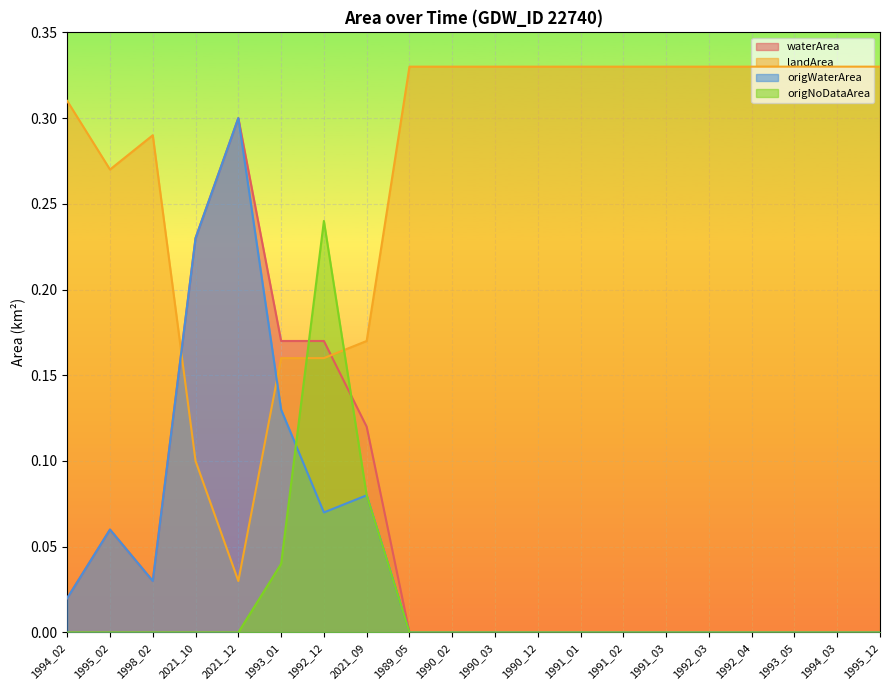

Which category has the highest value across all series?

1989_05